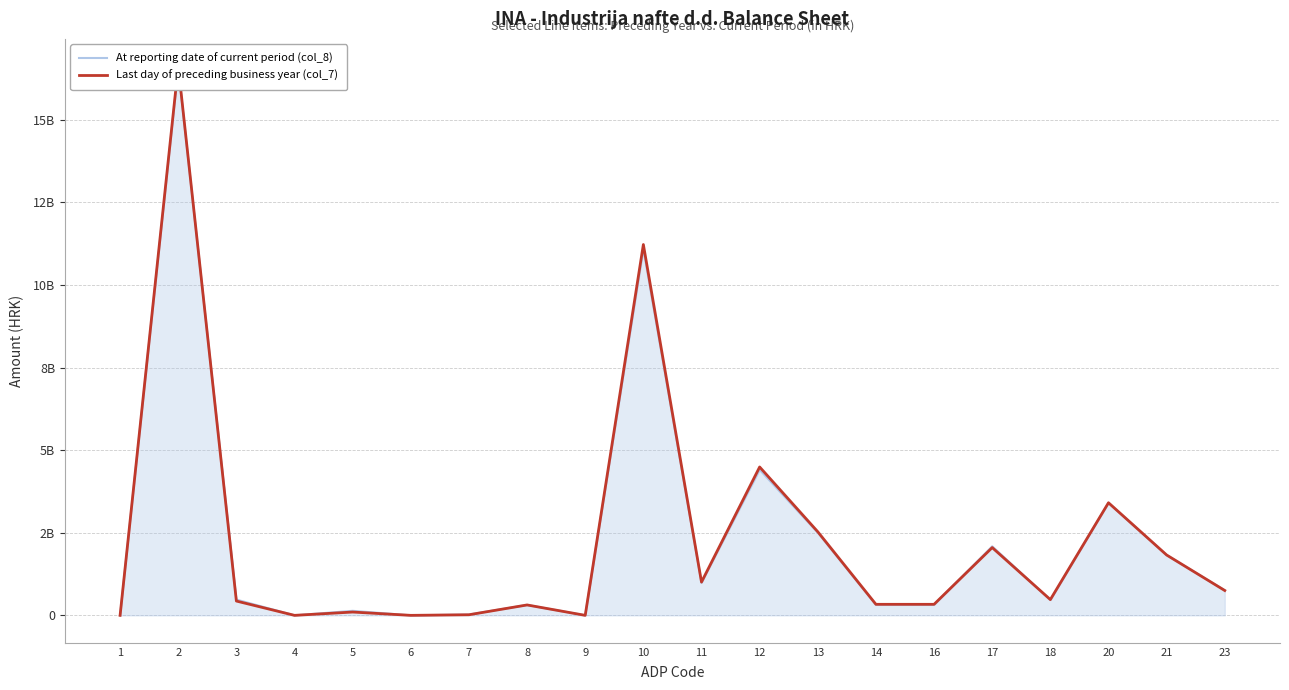

Between which two adjacent categories do At reporting date of current period (col_8) and Last day of preceding business year (col_7) first intersect?

2 and 3